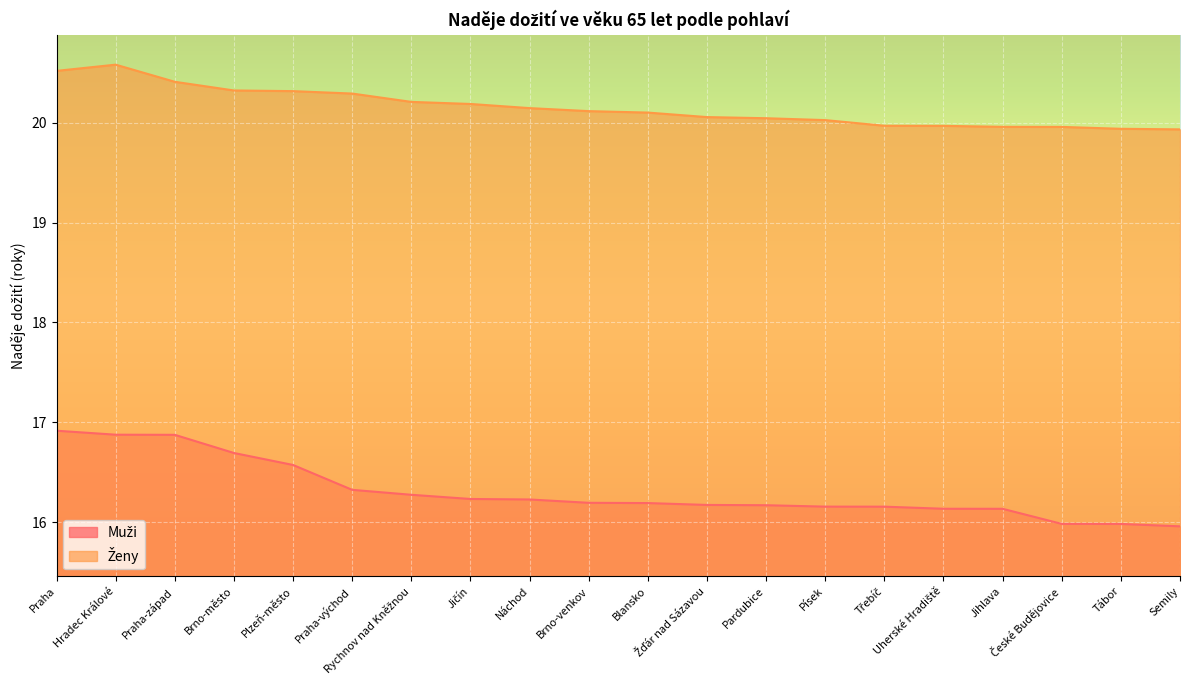

The value of Muži at Třebíč is 16.2. True or false?

True